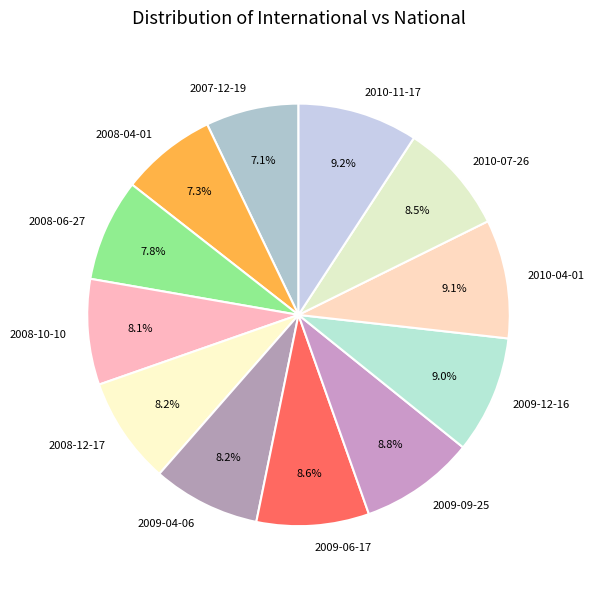

What is the ratio of the value at 2009-09-25 to the value at 2010-07-26?

1.0